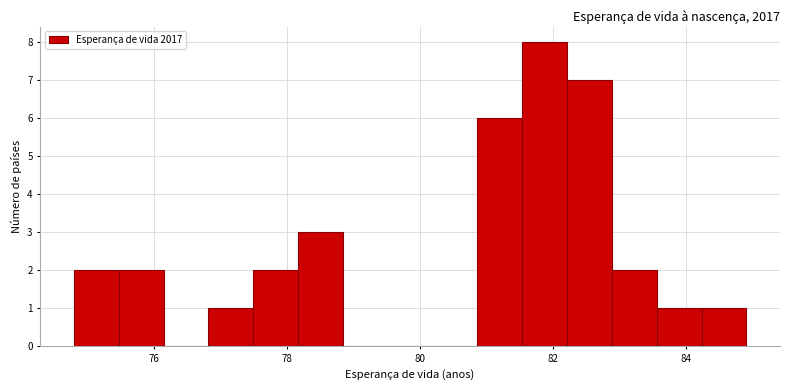

Read against the x-axis, roughly where is the centre of the tallest bar?

81.8